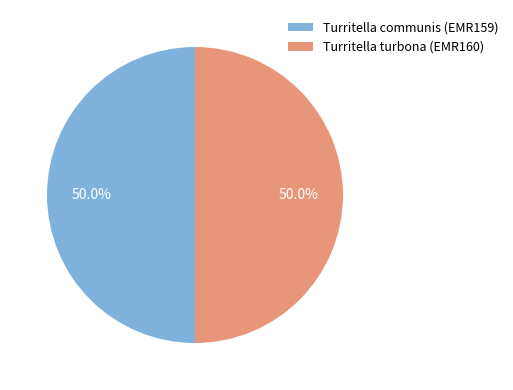

True or false: Turritella communis (EMR159) accounts for 50% of the total.

True